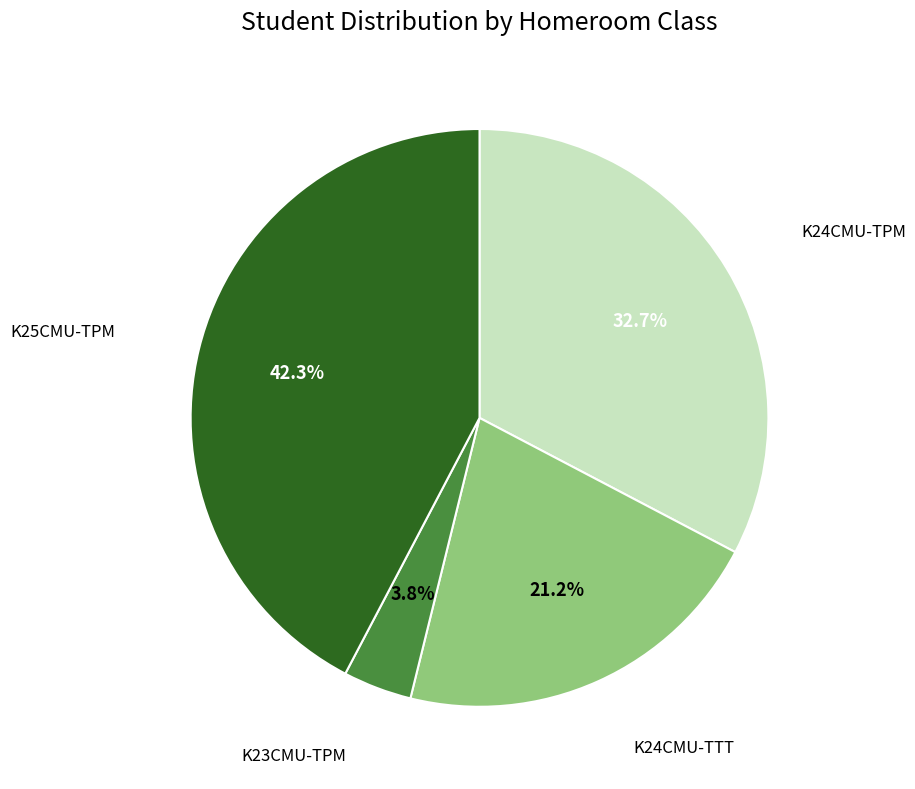

Is there a majority slice in this chart?

No